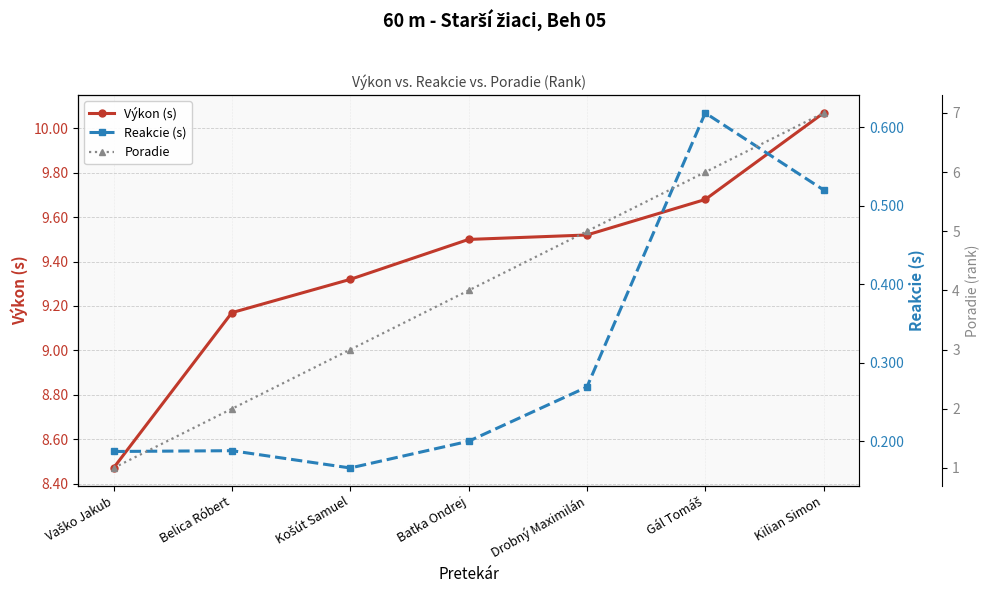

True or false: Reakcie (s) and Výkon (s) intersect in this chart.

False